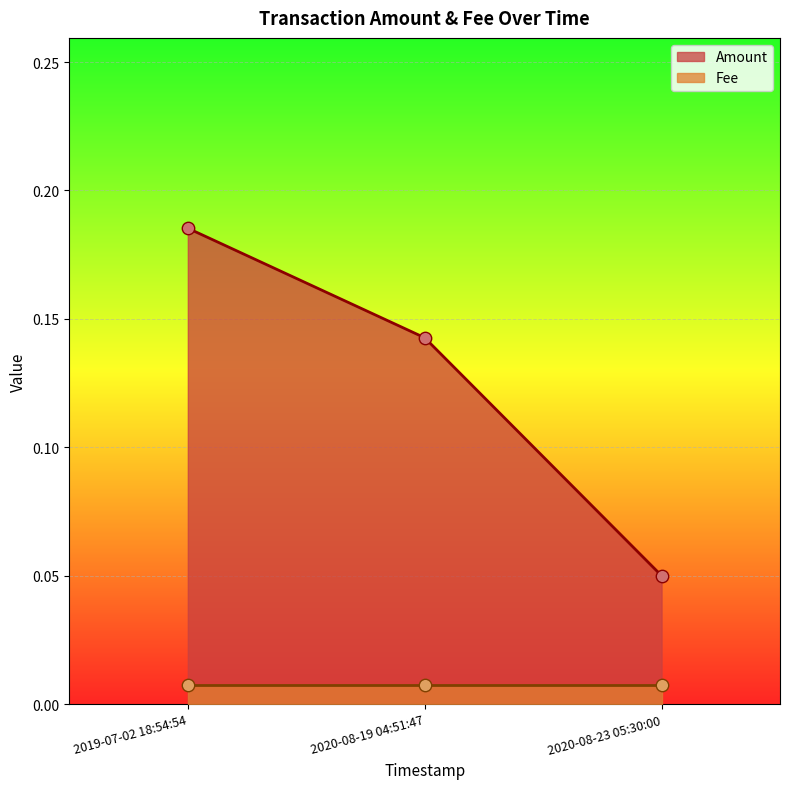

Between 2020-08-19 04:51:47 and 2019-07-02 18:54:54, which is larger?

2019-07-02 18:54:54